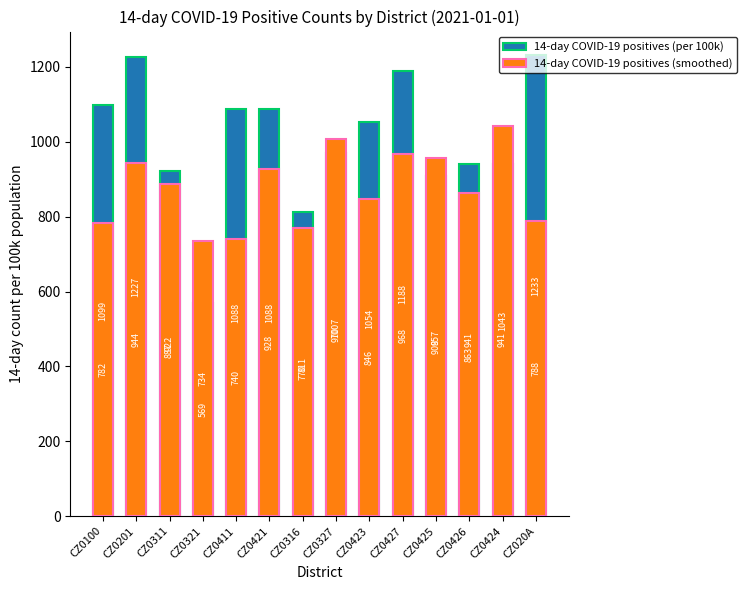

At which category is the sum across all series the highest?

CZ0201